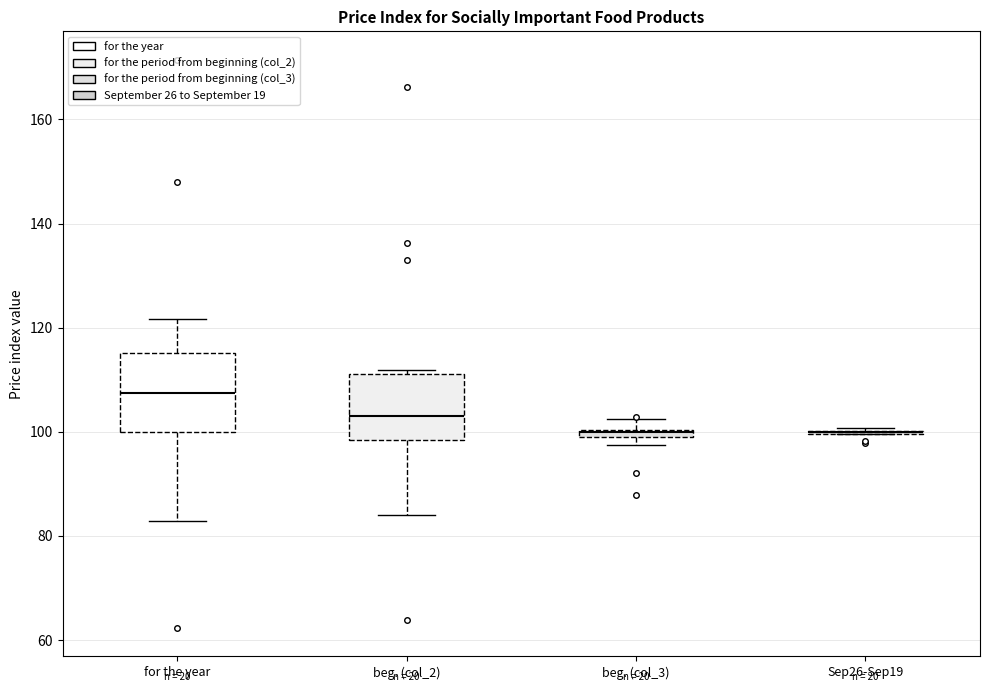

Where does the median line of the box for beg. (col_2) sit on the y-axis? The values are not printed on the chart, so give them approximately, as read against the axis.

104